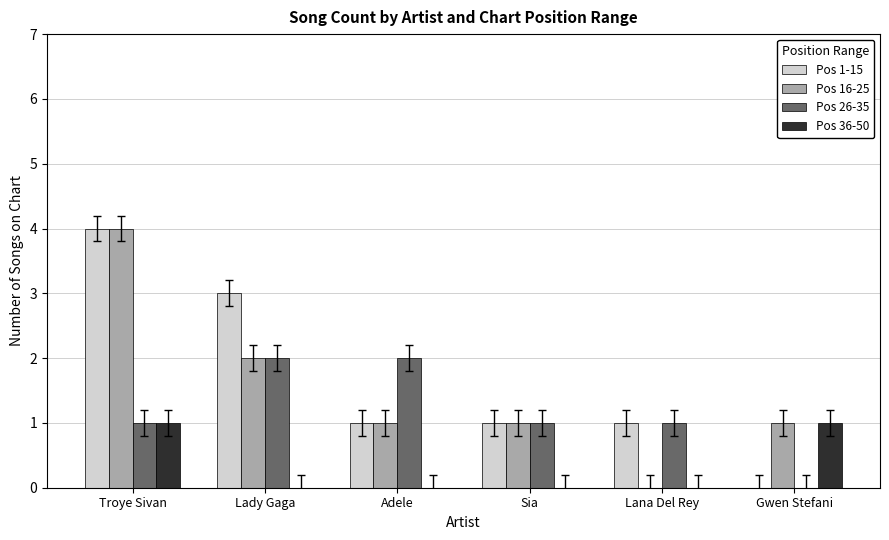

Reading right to left, extract all data points from this chart.

Pos 1-15: Gwen Stefani=0	Lana Del Rey=1	Sia=1	Adele=1	Lady Gaga=3	Troye Sivan=4
Pos 16-25: Gwen Stefani=1	Lana Del Rey=0	Sia=1	Adele=1	Lady Gaga=2	Troye Sivan=4
Pos 26-35: Gwen Stefani=0	Lana Del Rey=1	Sia=1	Adele=2	Lady Gaga=2	Troye Sivan=1
Pos 36-50: Gwen Stefani=1	Lana Del Rey=0	Sia=0	Adele=0	Lady Gaga=0	Troye Sivan=1